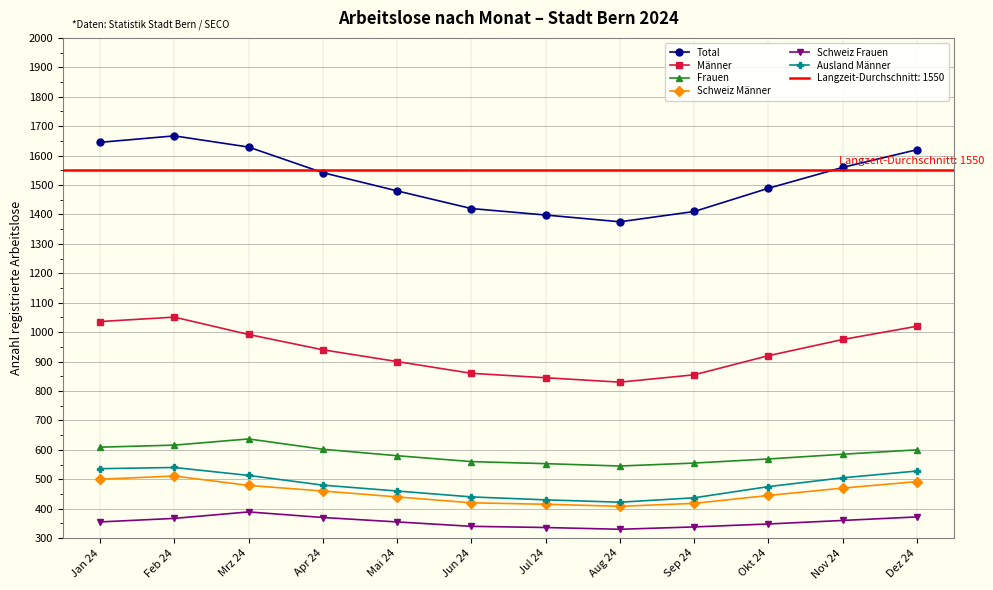

Rank the series by their maximum value, from lowest to highest.

Schweiz Frauen, Schweiz Männer, Ausland Männer, Frauen, Männer, Total